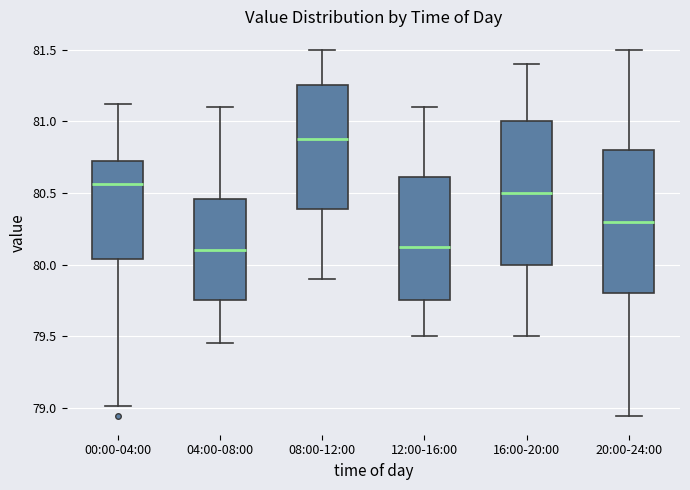

Reading left to right, read every box against the y-axis: the position of its median line, the range the box covers, and the ends of its whiskers. The values are not printed on the chart, so give them approximately, as read against the axis.

00:00-04:00: median 80.55, box 80.05 to 80.70, whiskers 79.00 to 81.10
04:00-08:00: median 80.10, box 79.75 to 80.45, whiskers 79.45 to 81.10
08:00-12:00: median 80.90, box 80.40 to 81.25, whiskers 79.90 to 81.50
12:00-16:00: median 80.15, box 79.75 to 80.60, whiskers 79.50 to 81.10
16:00-20:00: median 80.50, box 80.00 to 81.00, whiskers 79.50 to 81.40
20:00-24:00: median 80.30, box 79.80 to 80.80, whiskers 78.95 to 81.50